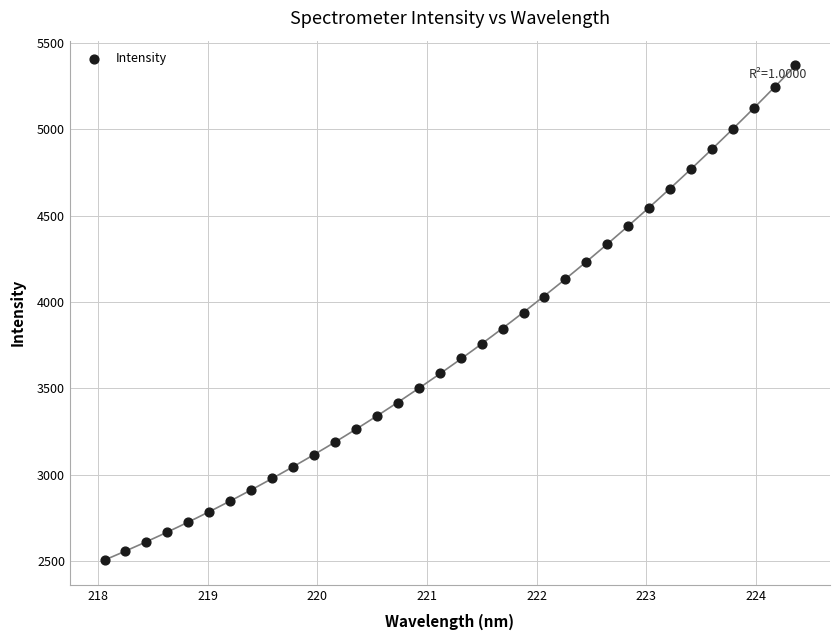

What is the range of X values (max minus min)?

6.3